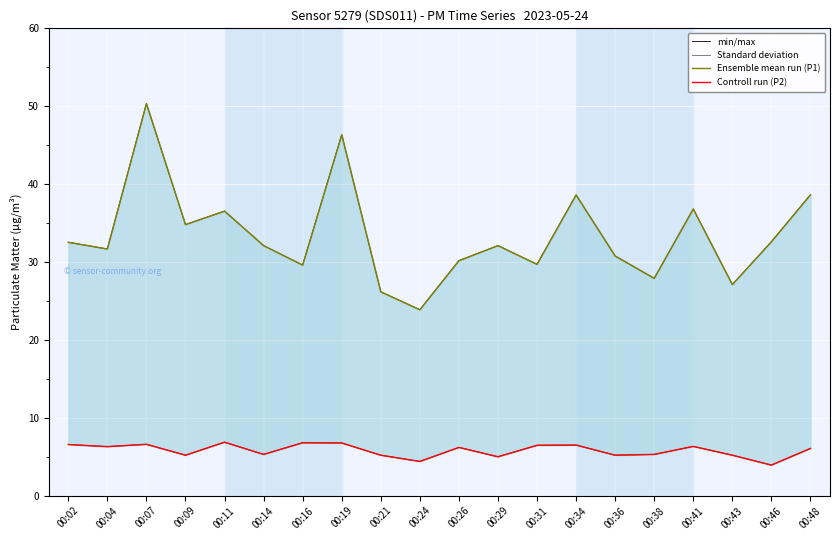

The Ensemble mean run (P1) series shows 27.1 at 00:43. True or false?

True